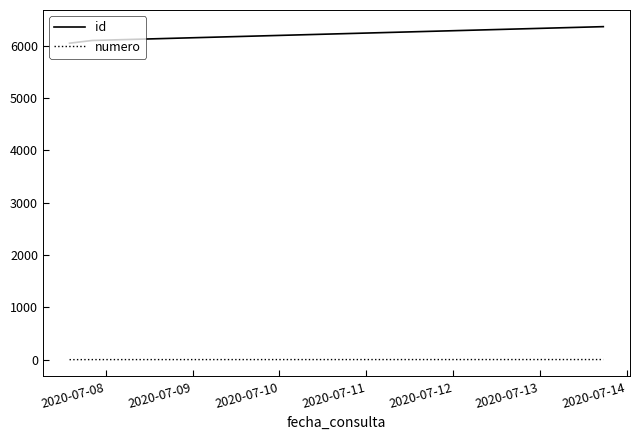

What is the maximum value shown in the chart?

6361